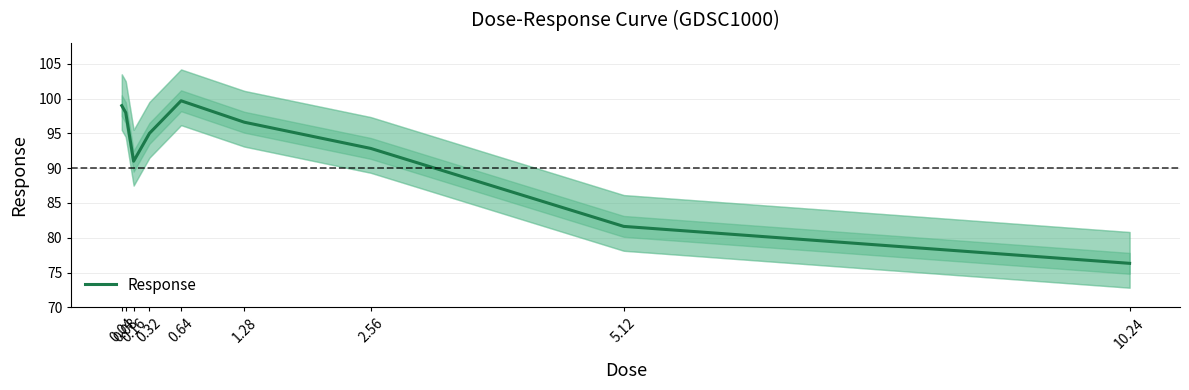

What is the value of the 7th point from the left?

92.8